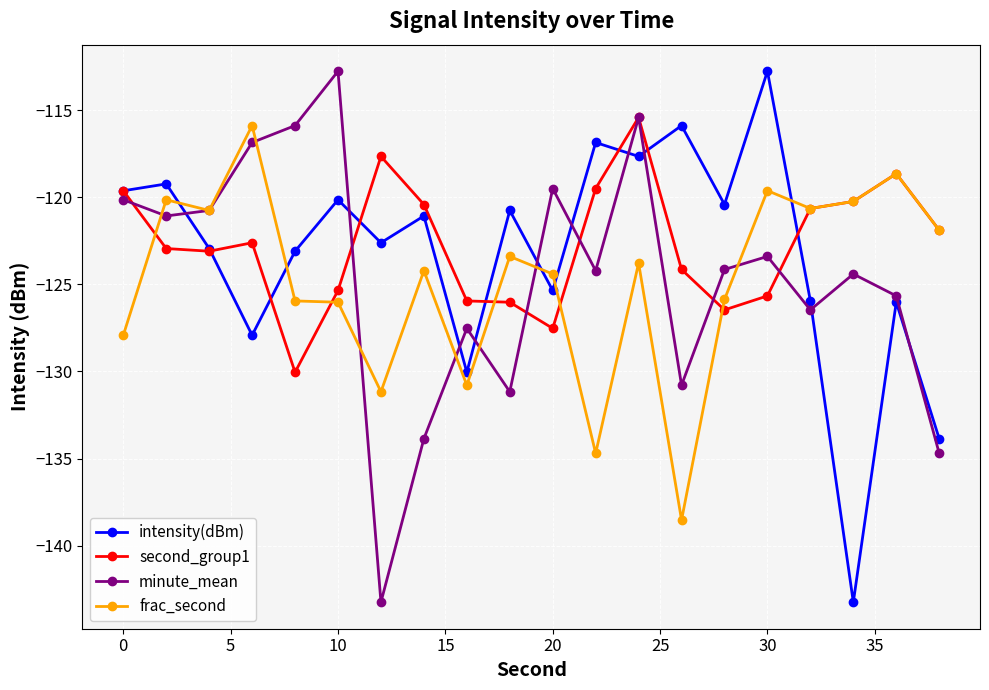

What is the value of the frac_second point at the 10th from the left?

-123.4